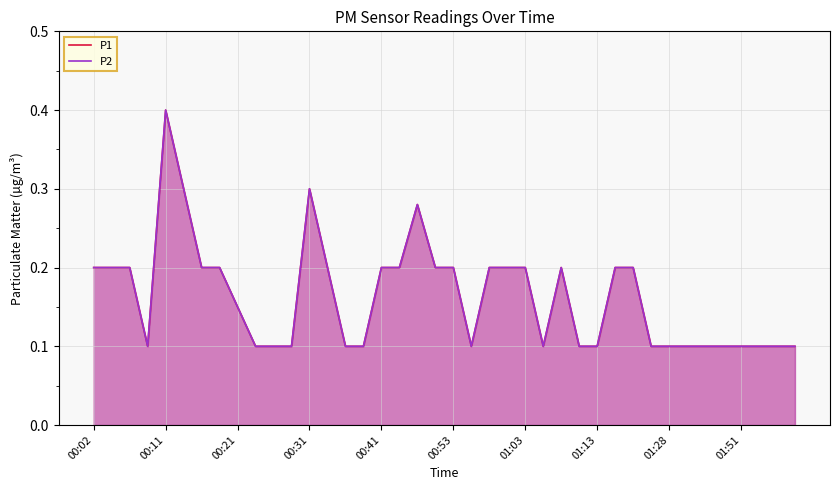

How many lines are shown in the chart?

2